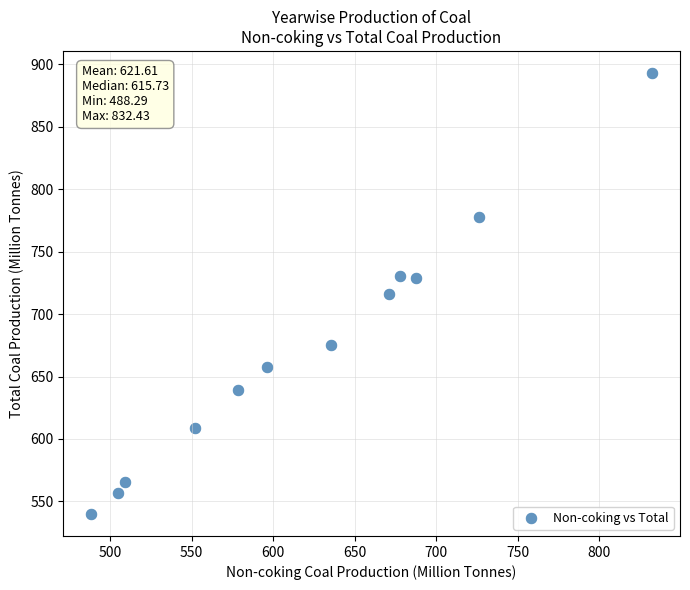

What is the range of Y values (max minus min)?

353.2